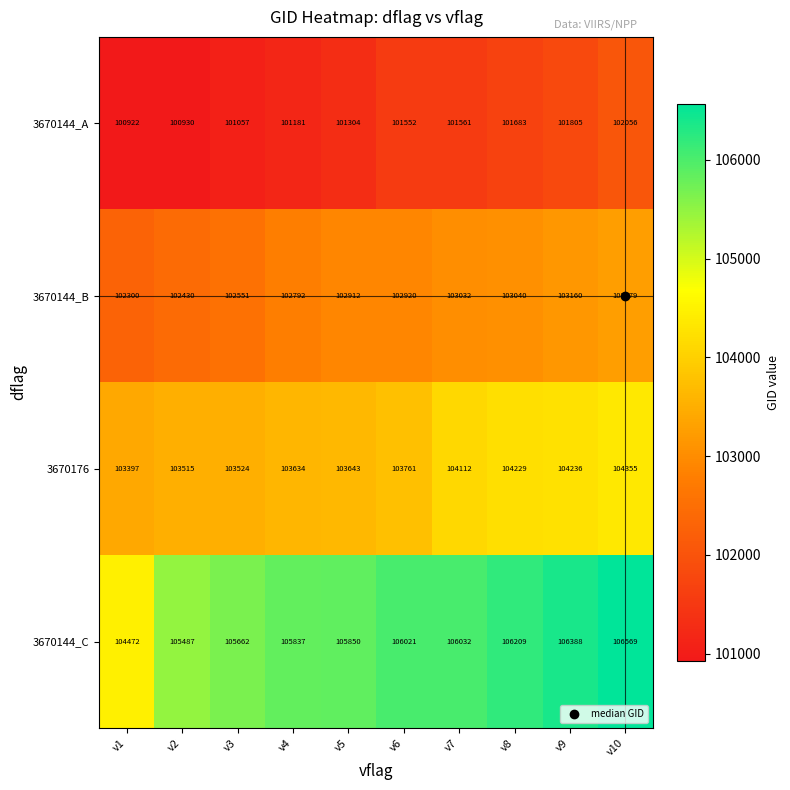

How many data points does each series have?

10